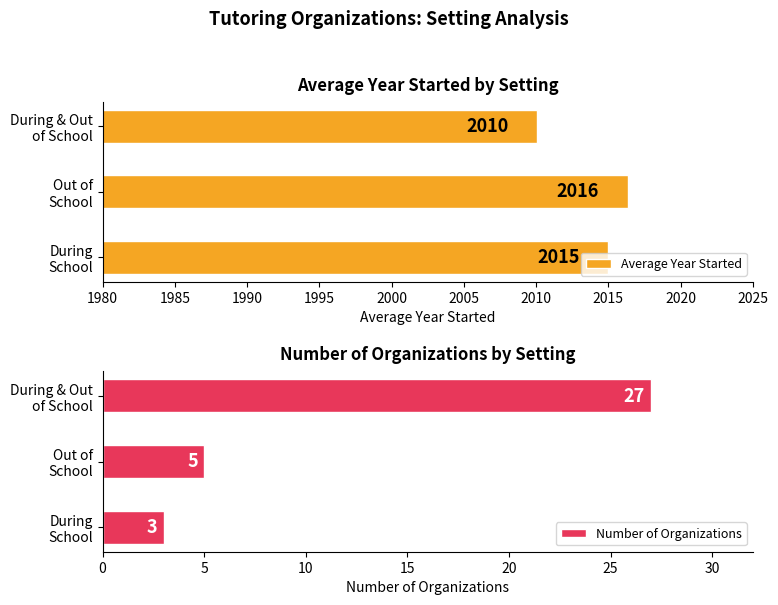

List the series in order of their overall mean, highest first.

Average Year Started, Number of Organizations